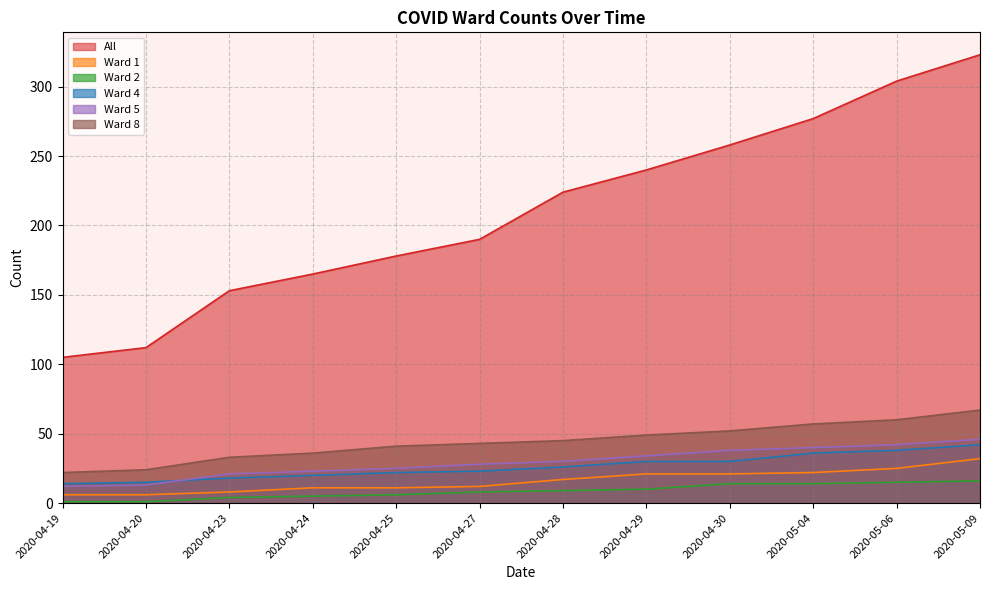

What is the value of the Ward 2 point at the 10th from the left?

14